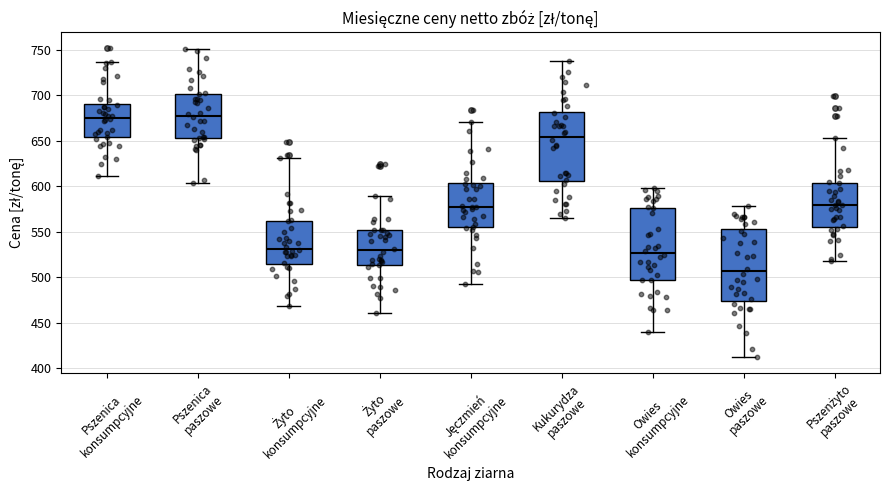

Reading left to right, read every box against the y-axis: the position of its median line, the range the box covers, and the ends of its whiskers. The values are not printed on the chart, so give them approximately, as read against the axis.

Pszenica konsumpcyjne: median 675, box 655 to 690, whiskers 610 to 735
Pszenica paszowe: median 675, box 655 to 700, whiskers 605 to 750
Żyto konsumpcyjne: median 530, box 515 to 560, whiskers 470 to 630
Żyto paszowe: median 530, box 515 to 550, whiskers 460 to 590
Jęczmień konsumpcyjne: median 575, box 555 to 605, whiskers 490 to 670
Kukurydza paszowe: median 655, box 605 to 680, whiskers 565 to 740
Owies konsumpcyjne: median 525, box 495 to 575, whiskers 440 to 600
Owies paszowe: median 505, box 475 to 555, whiskers 410 to 580
Pszenżyto paszowe: median 580, box 555 to 605, whiskers 515 to 655